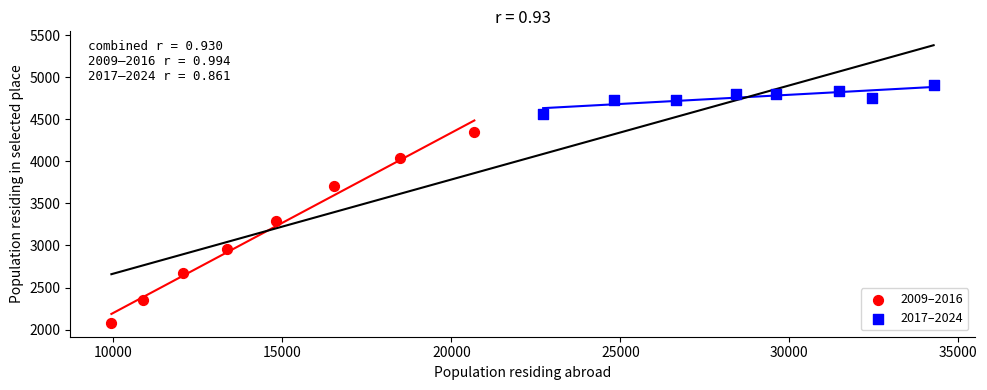

Which series has the largest Y range (max minus min)?

2009–2016